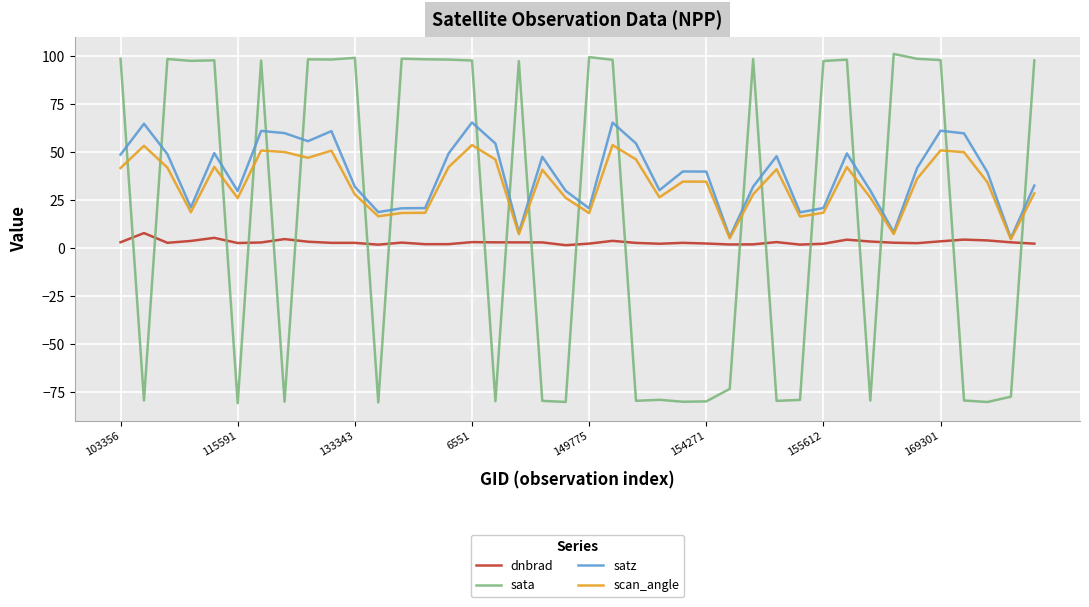

What is the greatest value displayed?

100.8